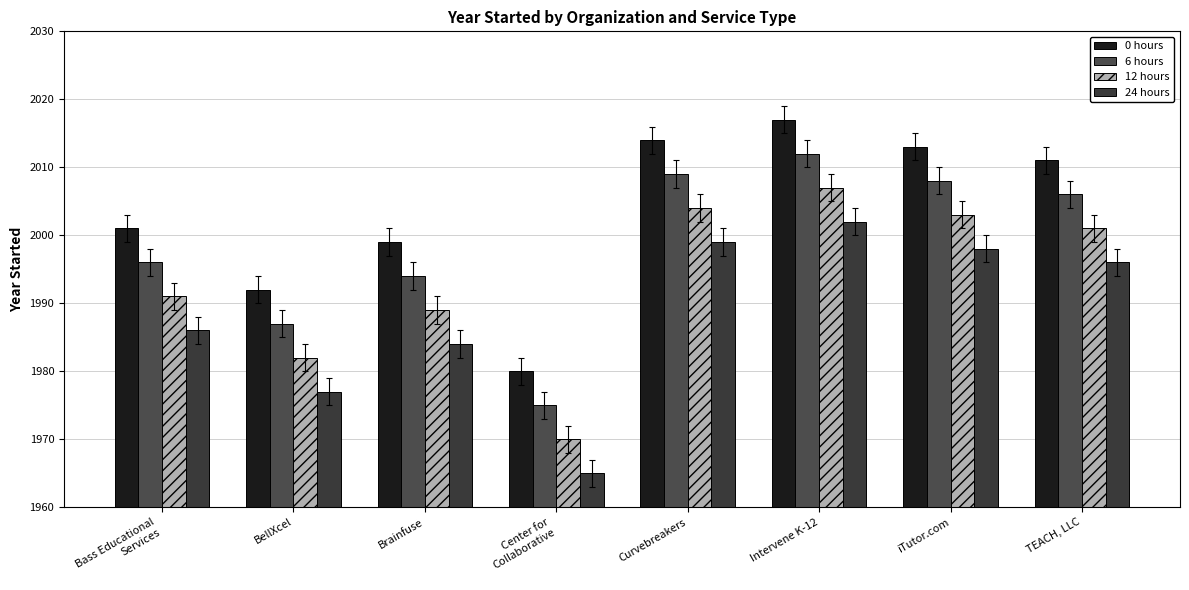

Is the value of 6 hours at iTutor.com greater than the value of 0 hours at iTutor.com?

No